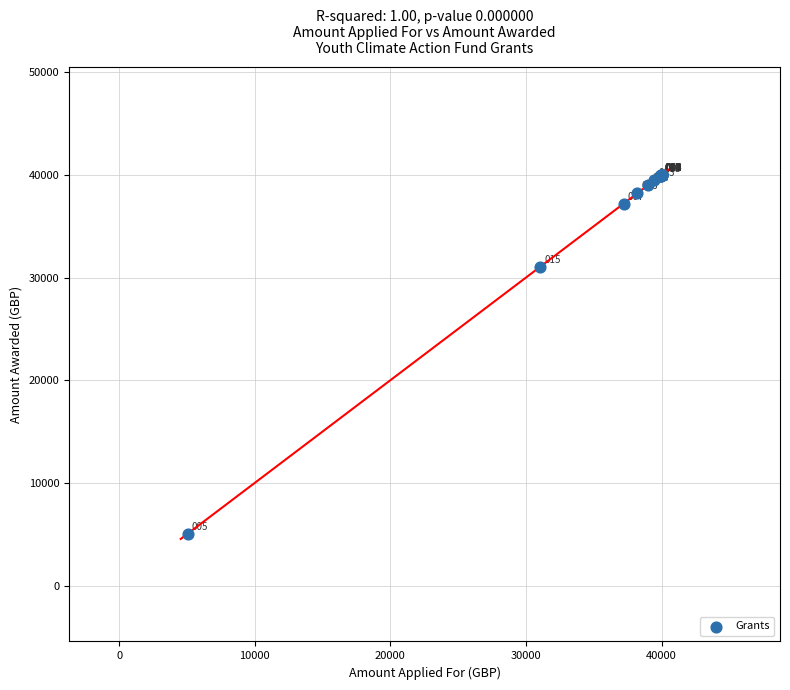

What Y value in the scatter plot is closest to 22520?

31060